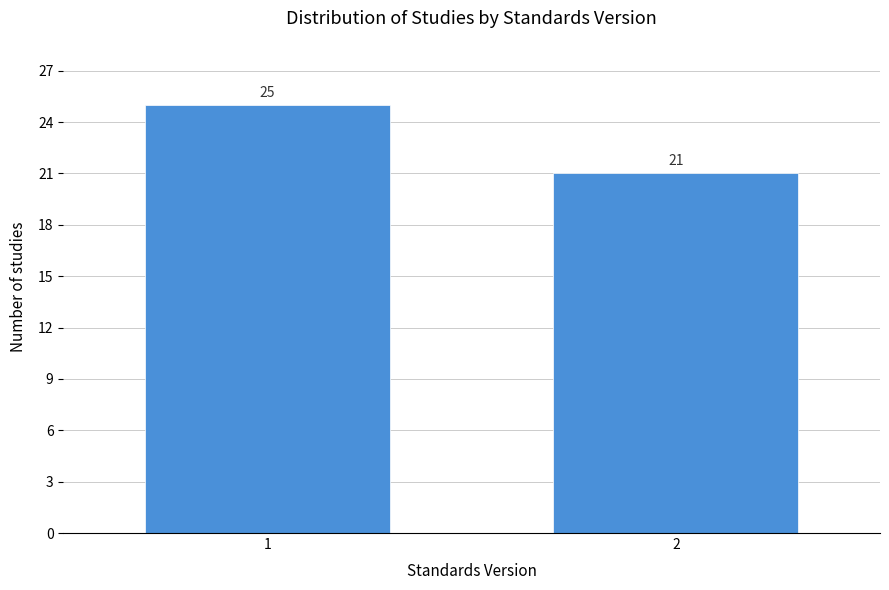

Reading left to right, list all the values displayed in this chart.

25	21